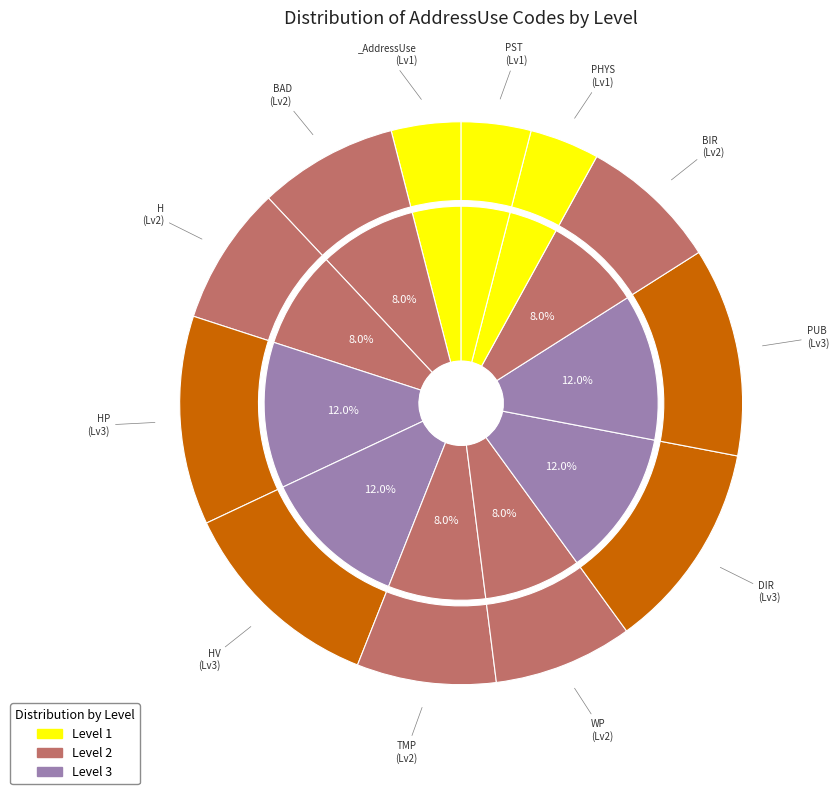

How many slices are in this pie chart?

12